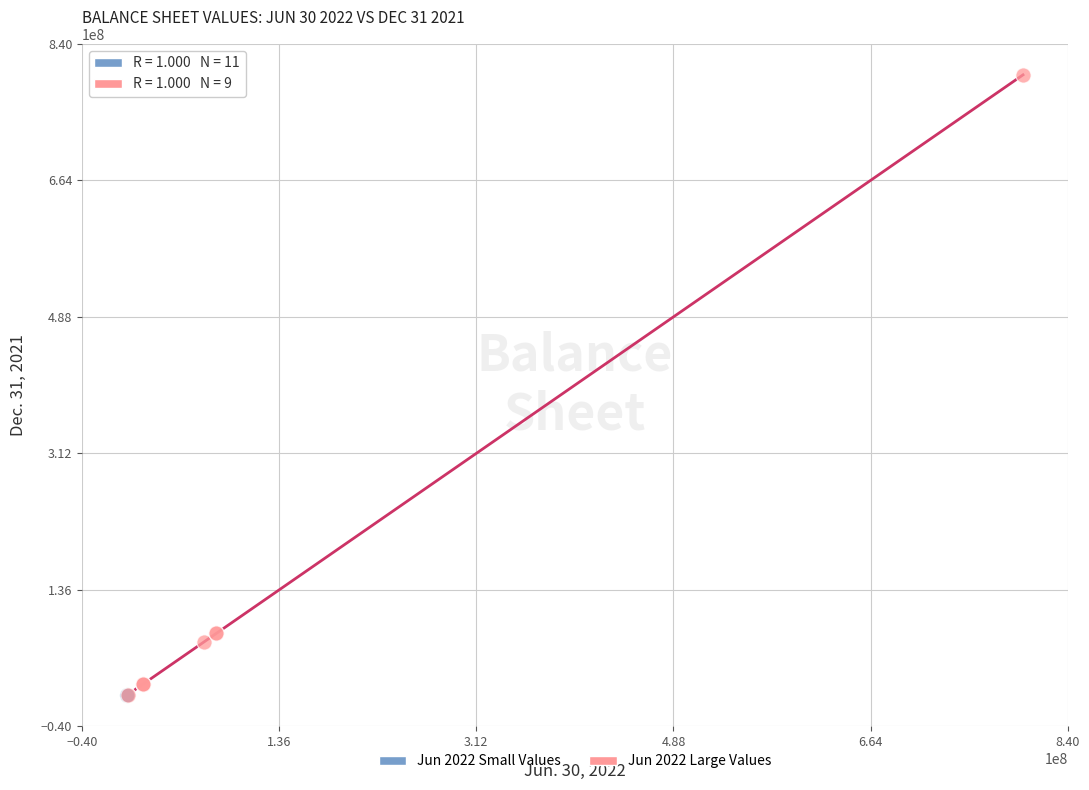

Which series reaches the maximum Y coordinate?

Jun 2022 Large Values